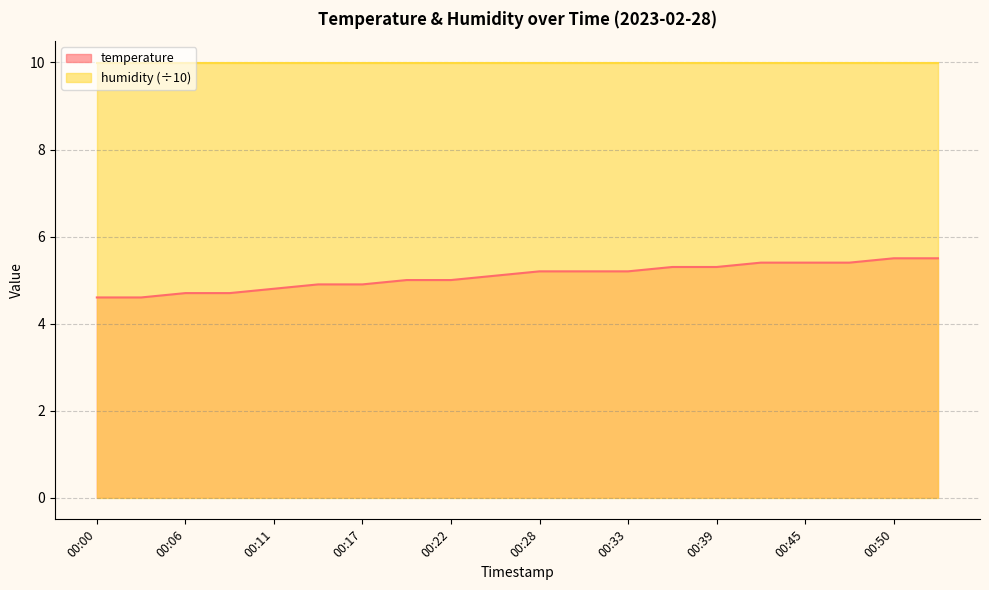

At which label is the value closest to 5?

00:20